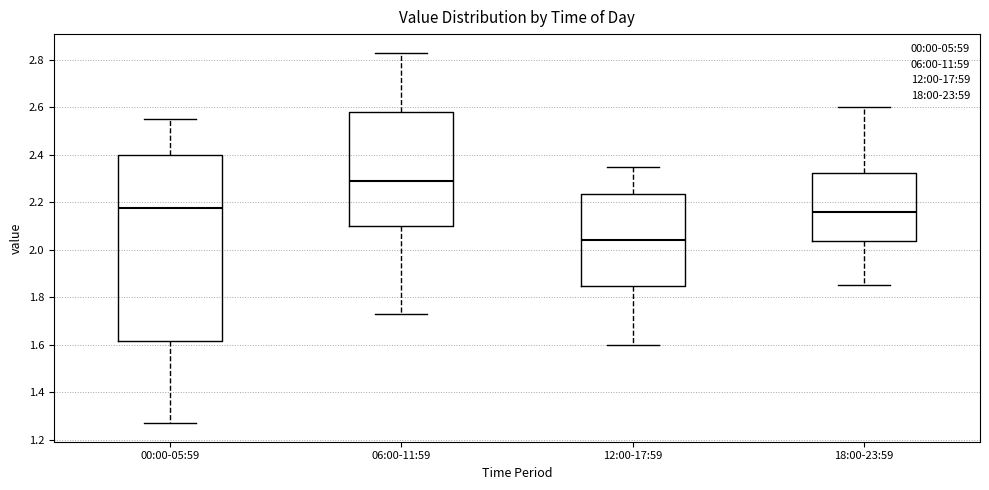

Where does the lower whisker of the box for 06:00-11:59 end on the y-axis? The values are not printed on the chart, so give them approximately, as read against the axis.

1.74